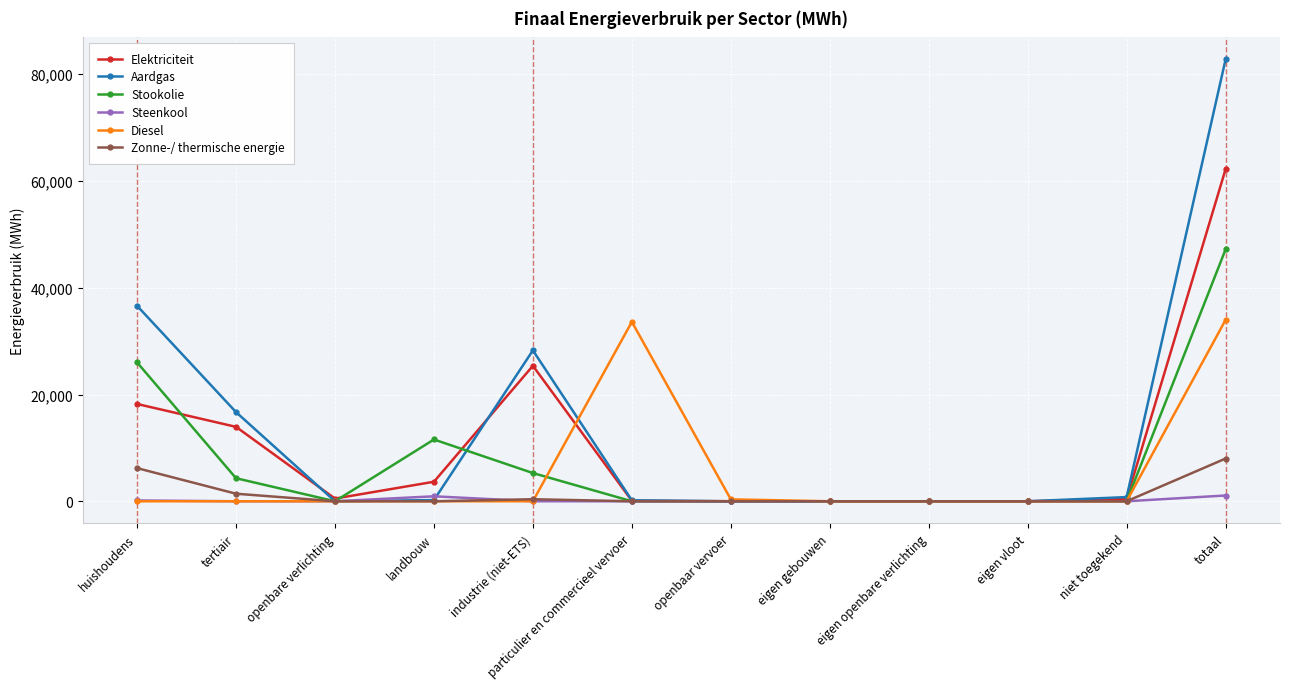

What position from the right is niet toegekend?

2